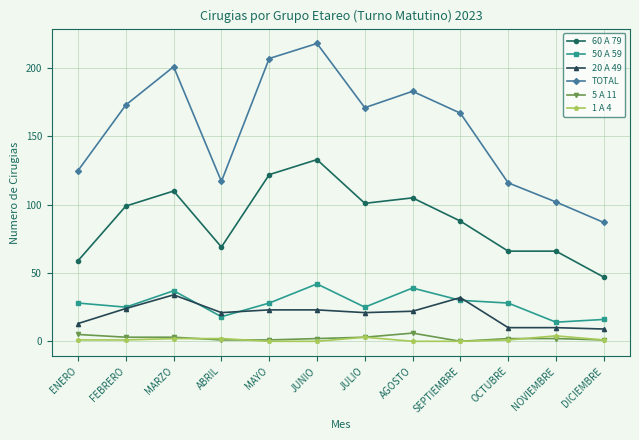

True or false: 60 A 79 and 1 A 4 cross at least once.

False